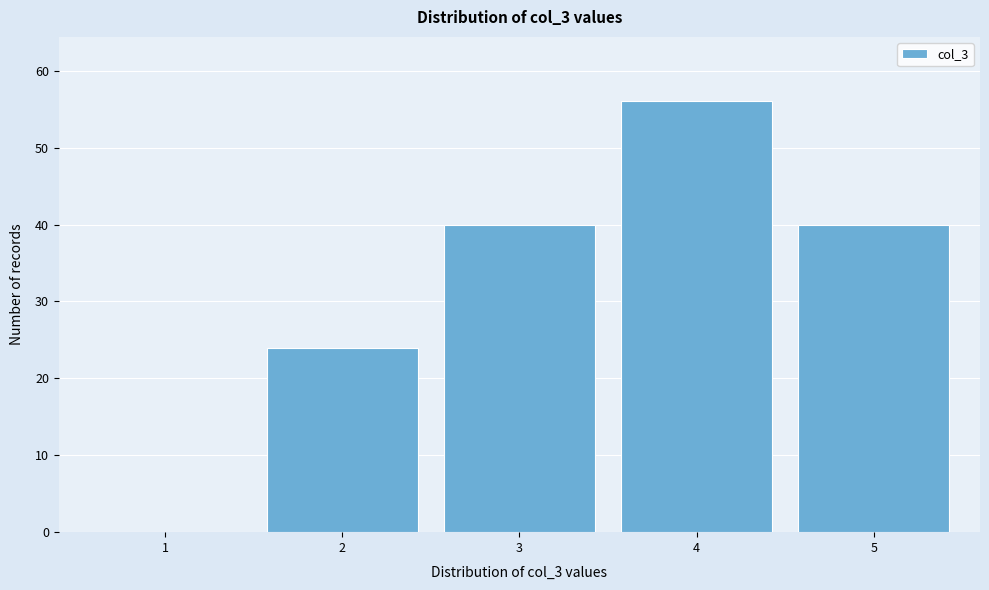

Reading left to right, transcribe all the data shown in this chart.

1=0	2=24	3=40	4=56	5=40